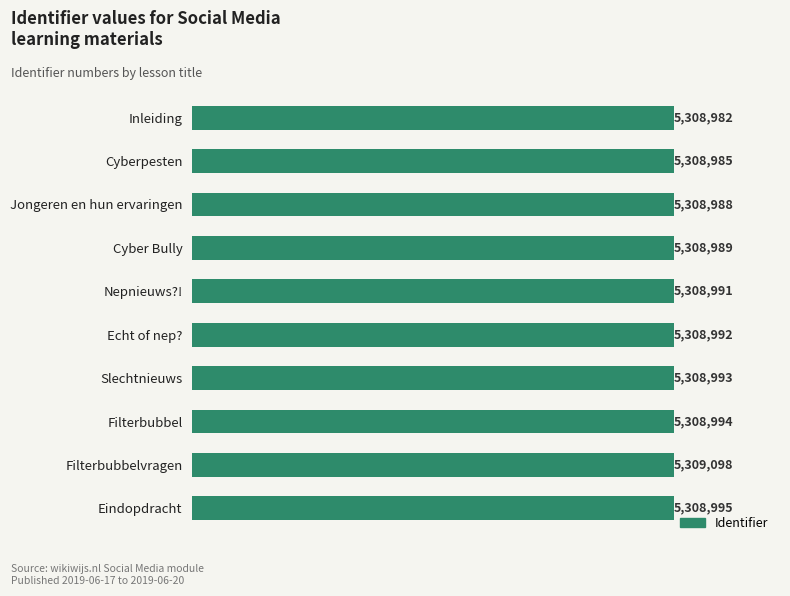

Does the chart contain any negative values?

No